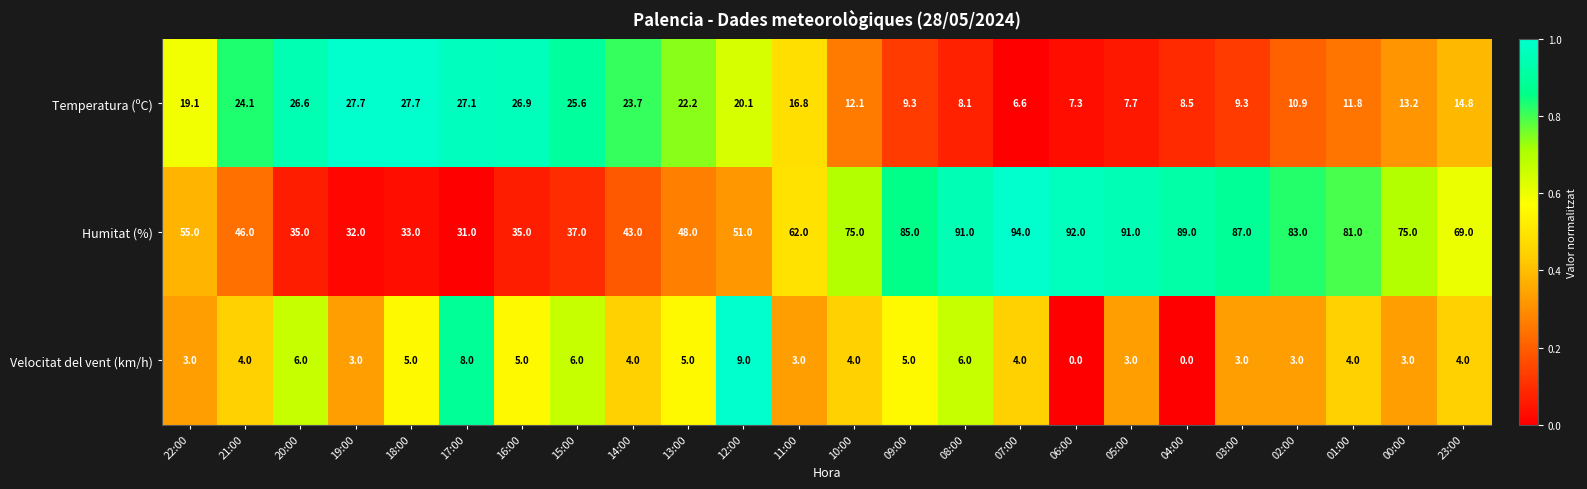

What is the difference between the highest and lowest values at 20:00?

29.0